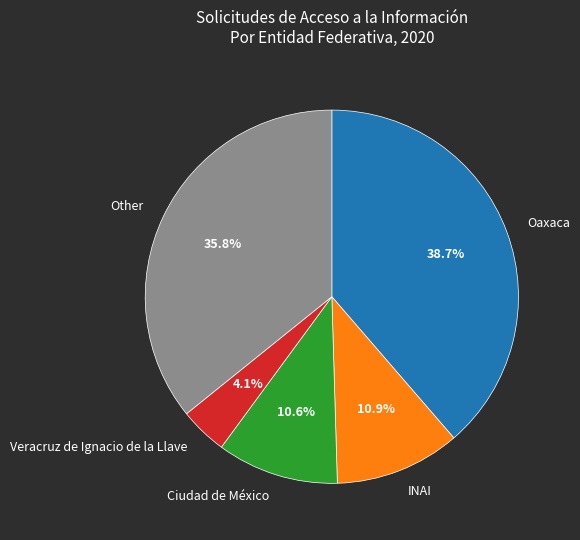

What is the smallest slice in the pie chart?

Veracruz de Ignacio de la Llave